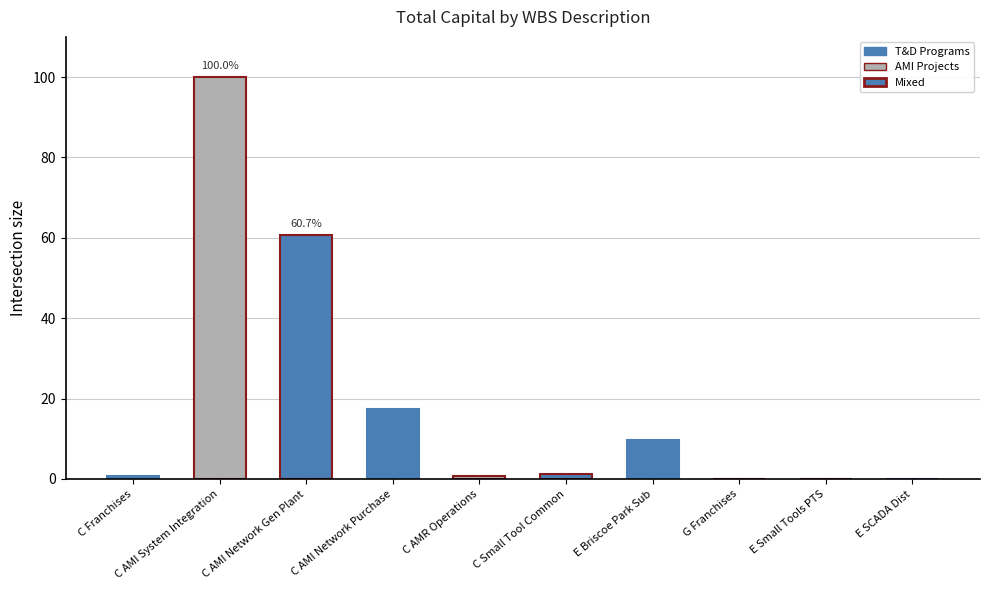

What is the sum of all values?

190.6